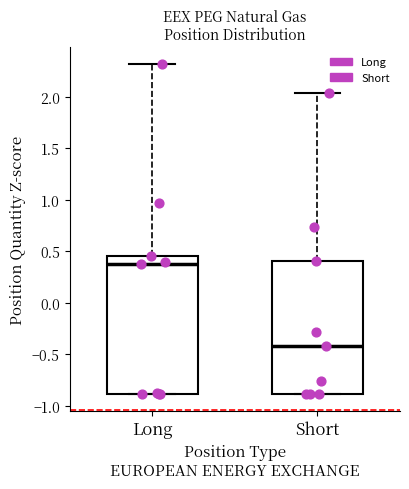

Reading left to right, transcribe this box plot: for each box, give where its median line is, the range the box spans, and where its two whiskers end, as read against the y-axis. The values are not printed on the chart, so give them approximately, as read against the axis.

Long: median 0.40, box -0.90 to 0.45, whiskers -0.90 to 2.30
Short: median -0.40, box -0.90 to 0.40, whiskers -0.90 to 2.05